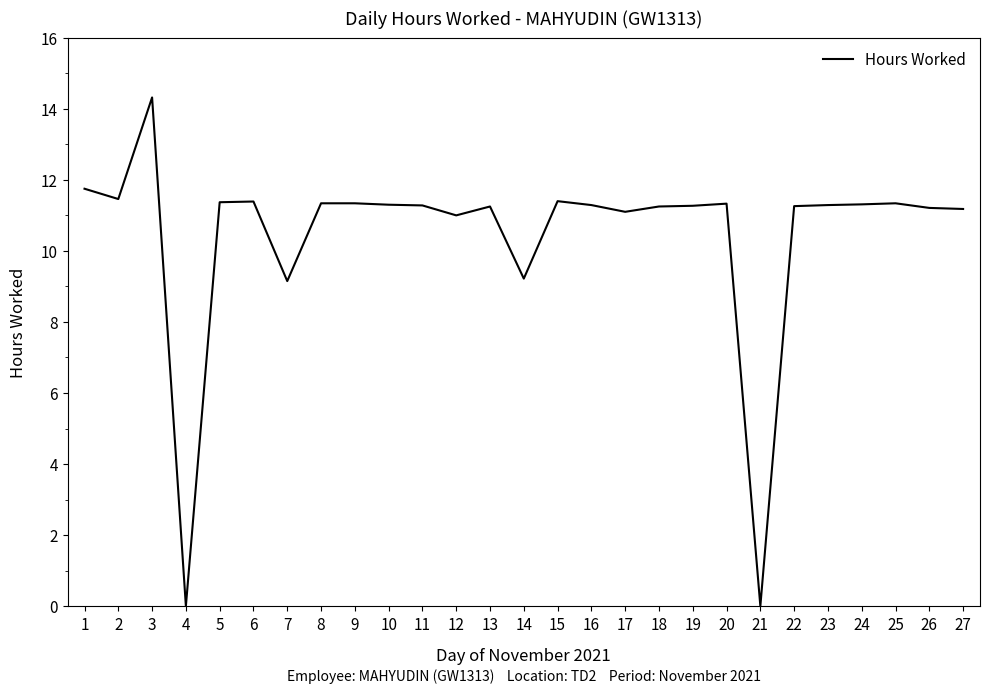

The chart shows a value of 11.8 at 1. True or false?

True